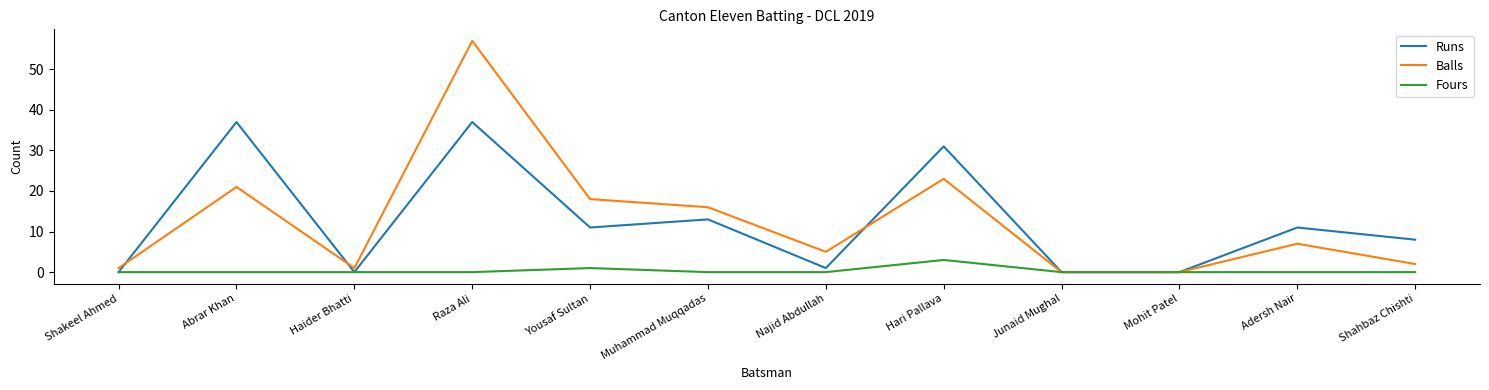

The Runs series shows 0 at Shakeel Ahmed. True or false?

True